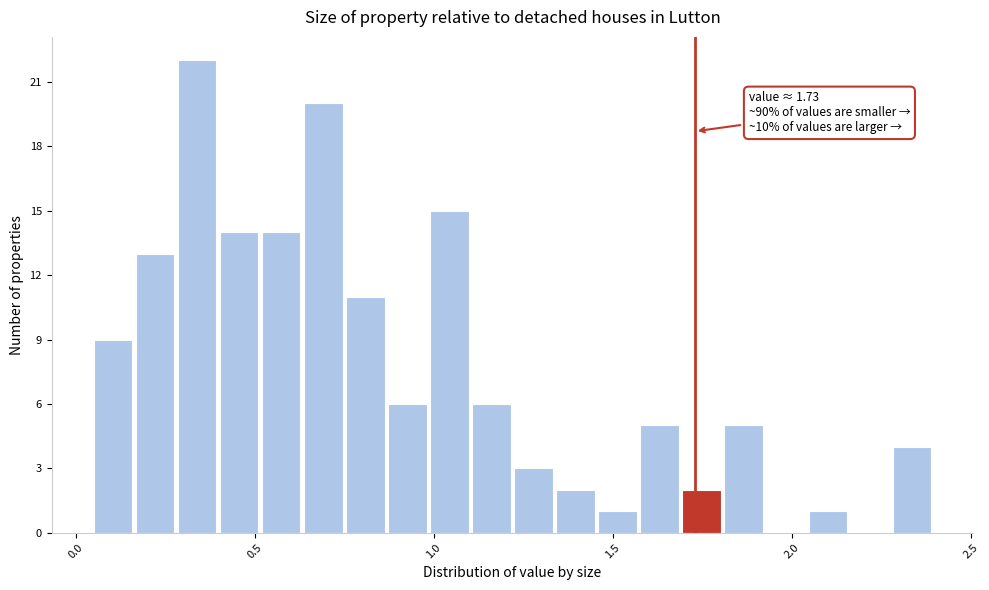

Around what value on the x-axis is the tallest bar? Give the approximate position of its centre, as read against the axis.

0.35